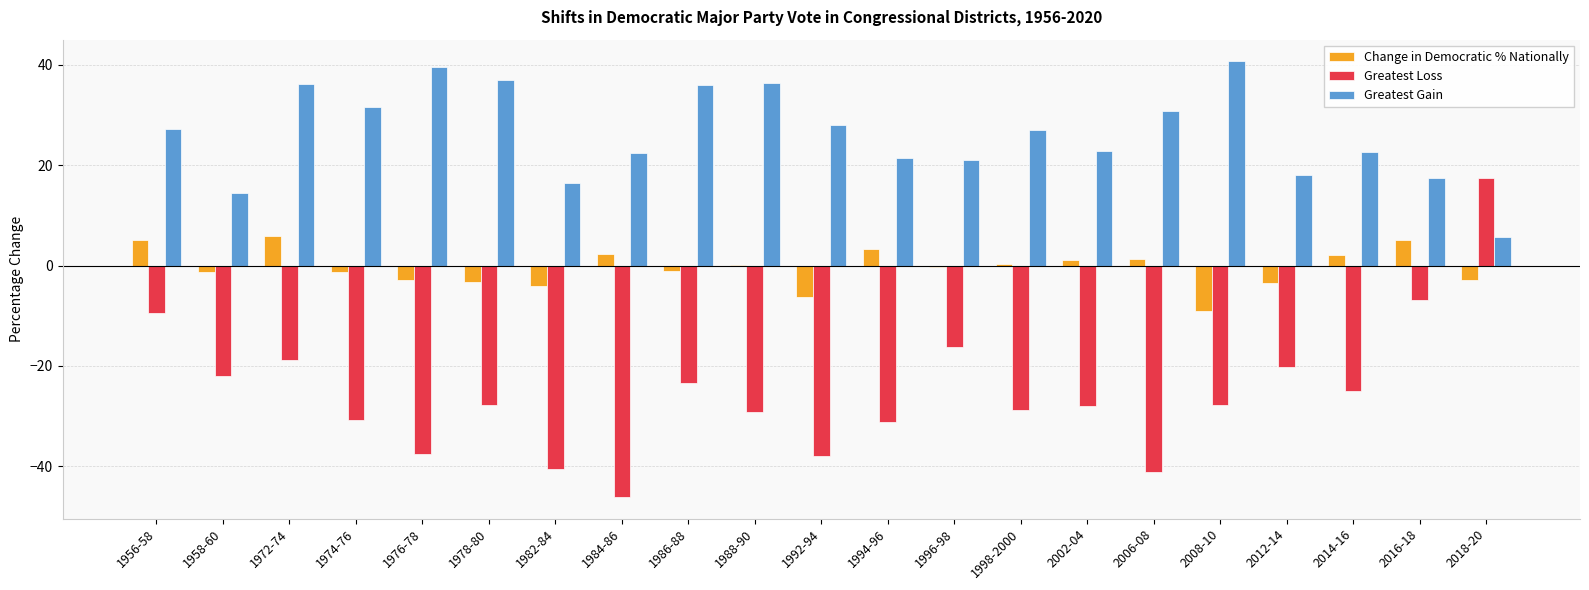

The value of Greatest Loss at 1986-88 is -23.5. True or false?

True